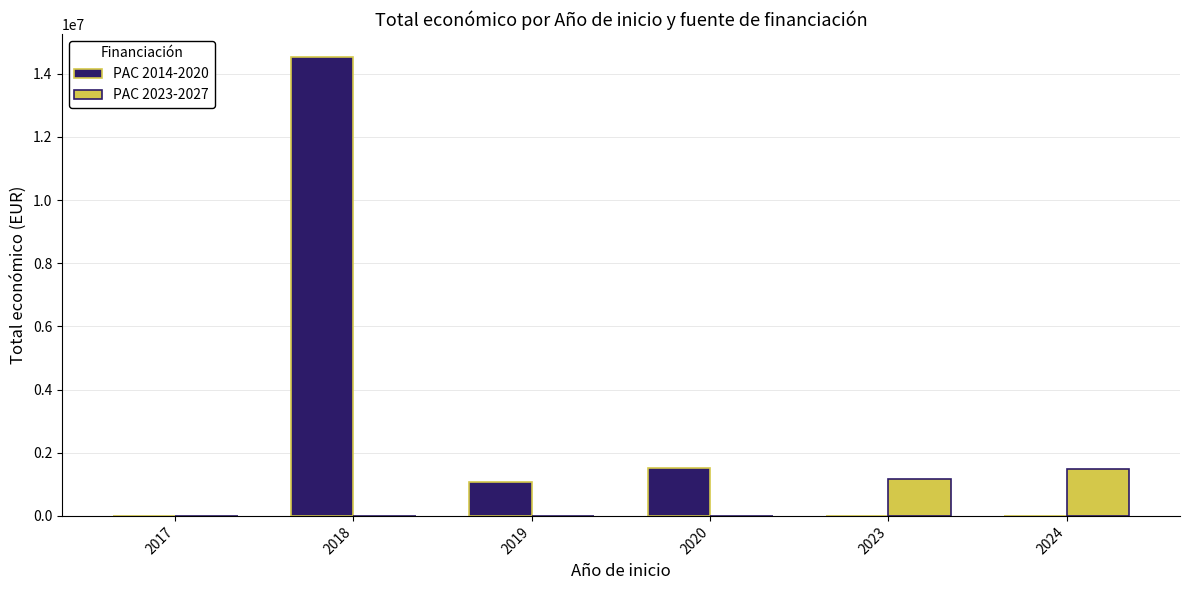

How many data points in PAC 2023-2027 are above 0?

2